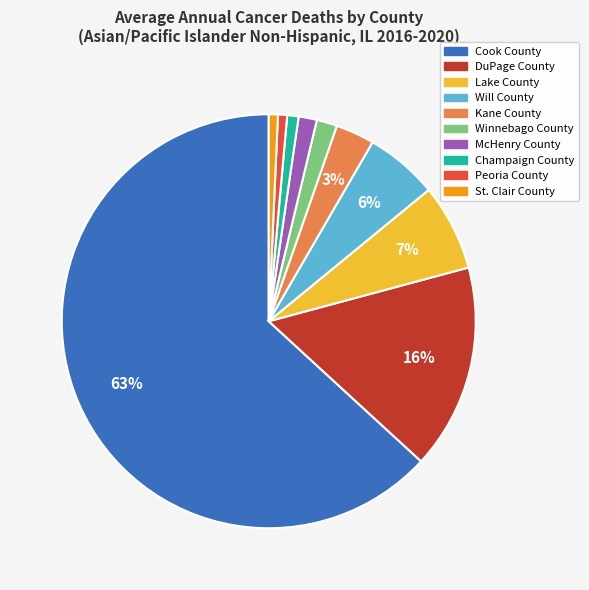

To the nearest percent, what is the combined percentage of Kane County and St. Clair County?

4%